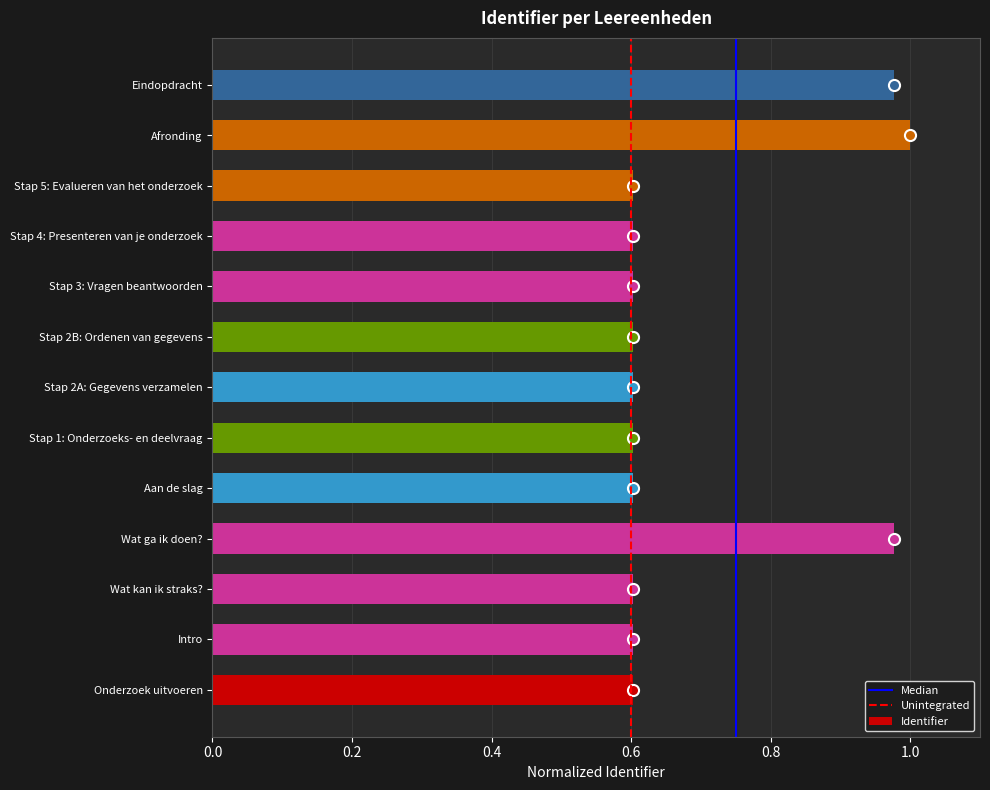

What is the change in value from Stap 5: Evalueren van het onderzoek to Eindopdracht?

+0.4